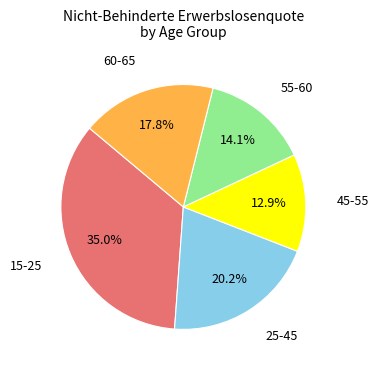

How many slices are in this pie chart?

5